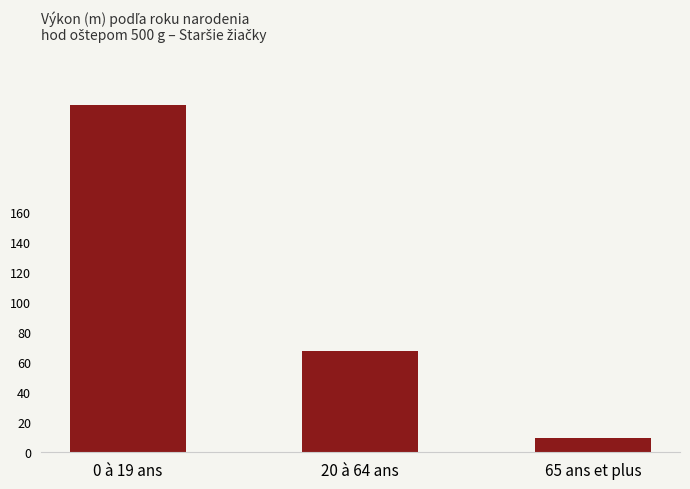

Rank the categories by value from highest to lowest.

0 à 19 ans, 20 à 64 ans, 65 ans et plus